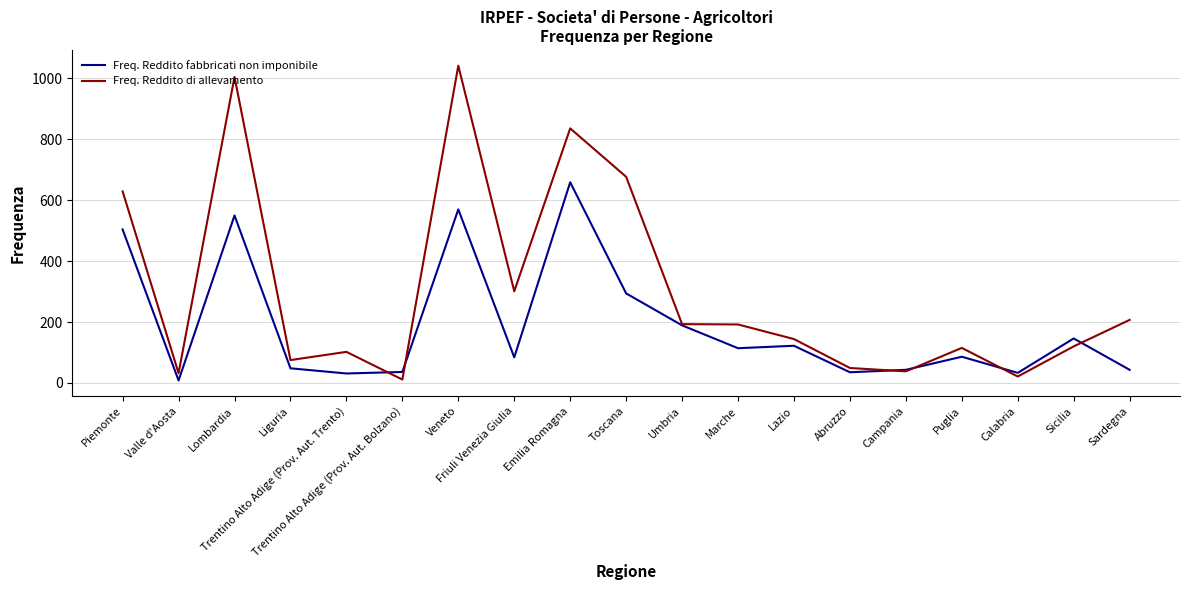

What is the lowest value of the Freq. Reddito di allevamento series?

11